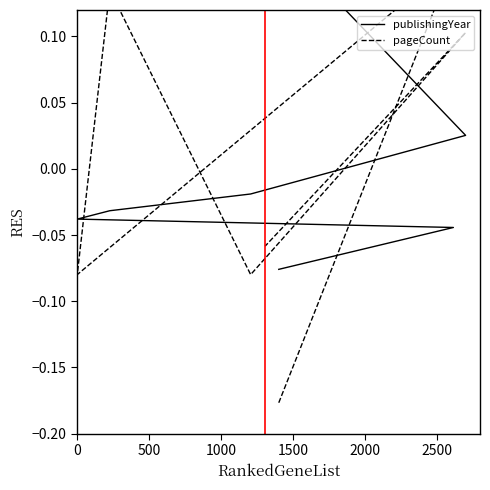

What is the difference between the second highest and second lowest values in the publishingYear series?

0.1